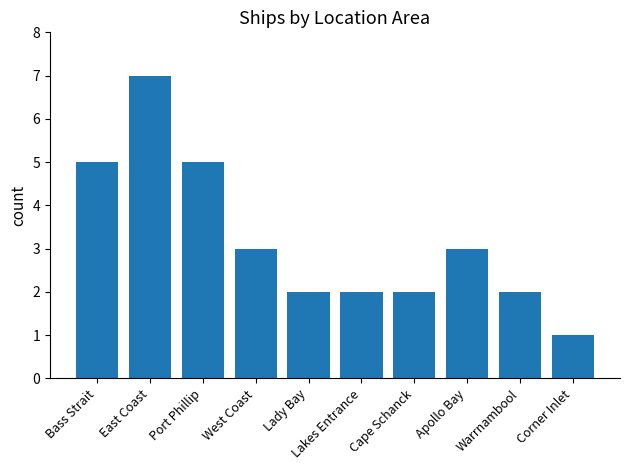

Are the bars horizontal?

No